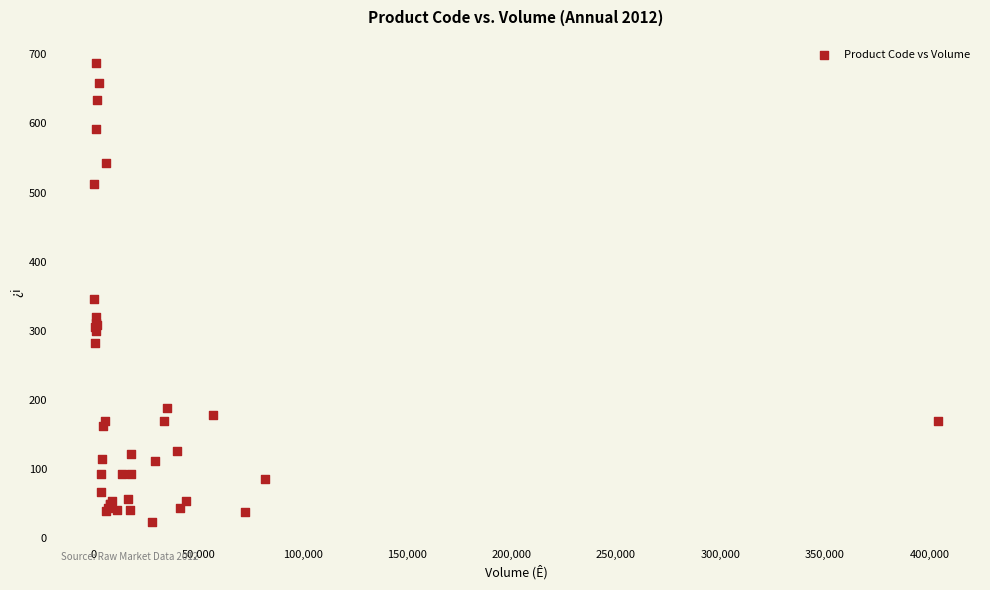

What Y value in the scatter plot is closest to 355?

346